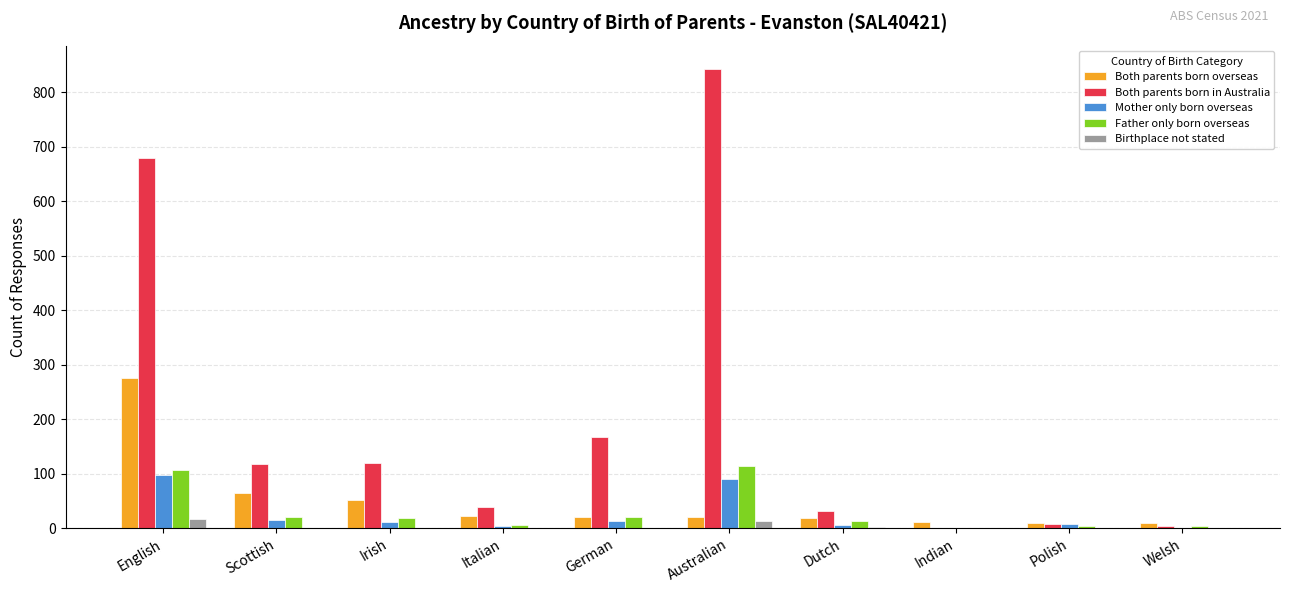

How many series are shown in this chart?

5